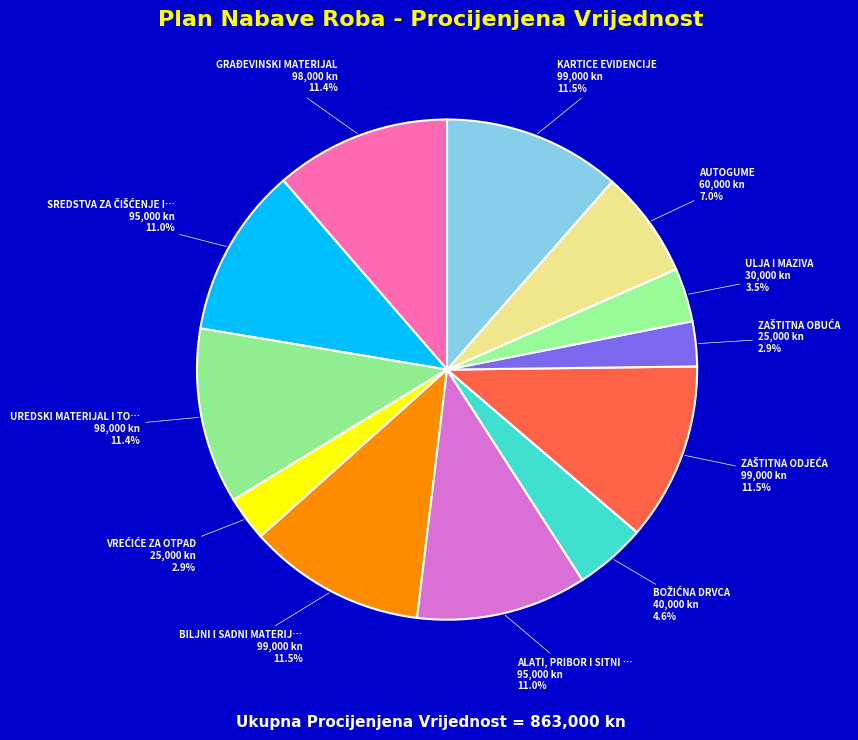

Count the number of slices in the pie.

12